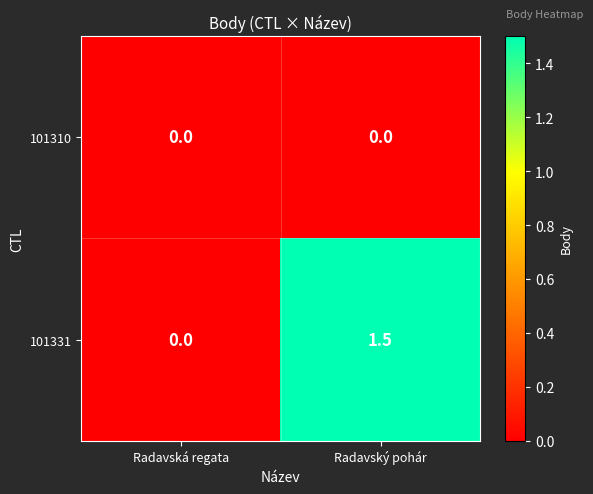

Reading left to right, extract all data points from this chart.

101310: 0.0	0.0
101331: 0.0	1.5